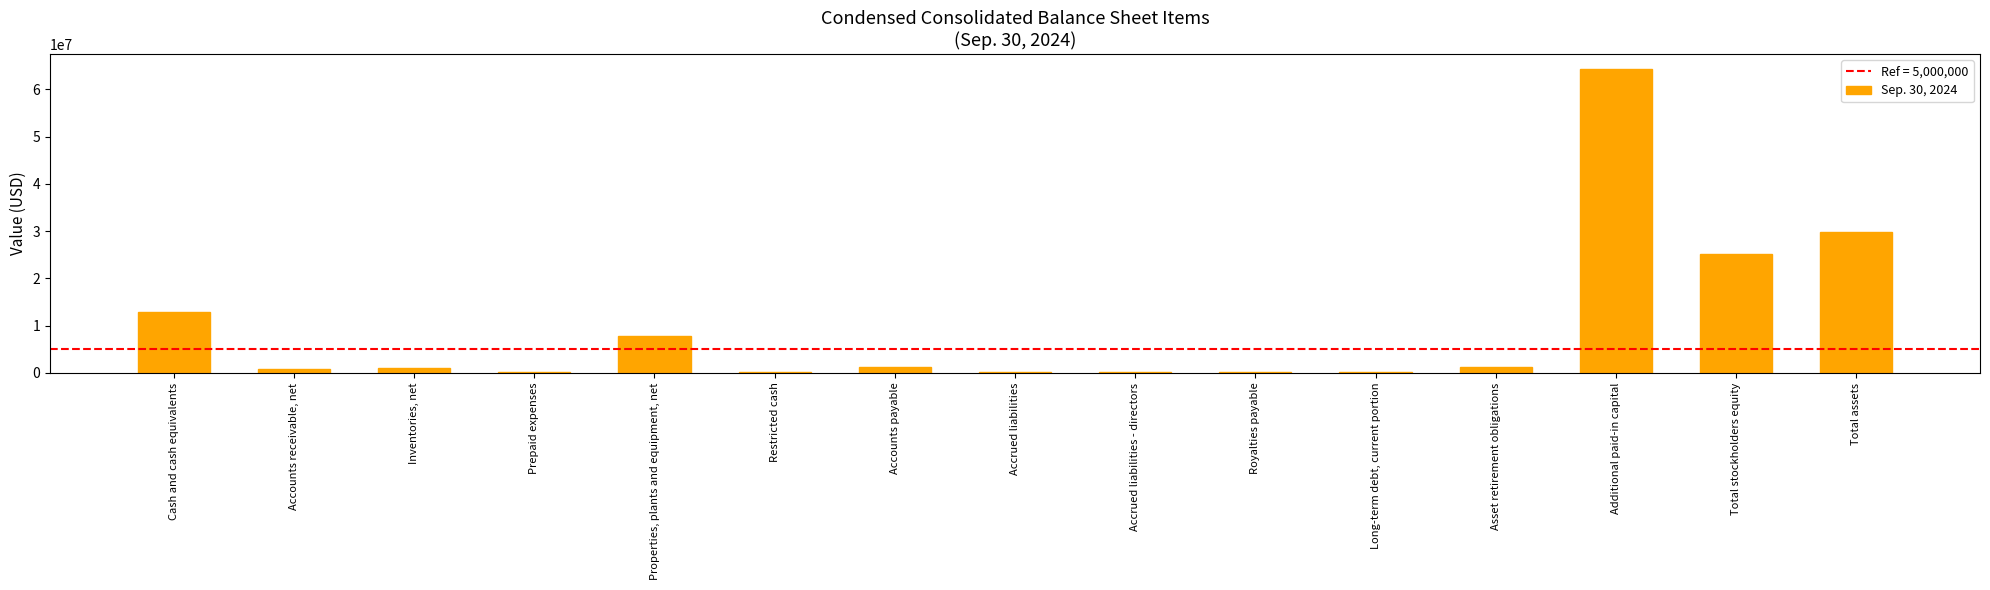

Are the bars horizontal?

No